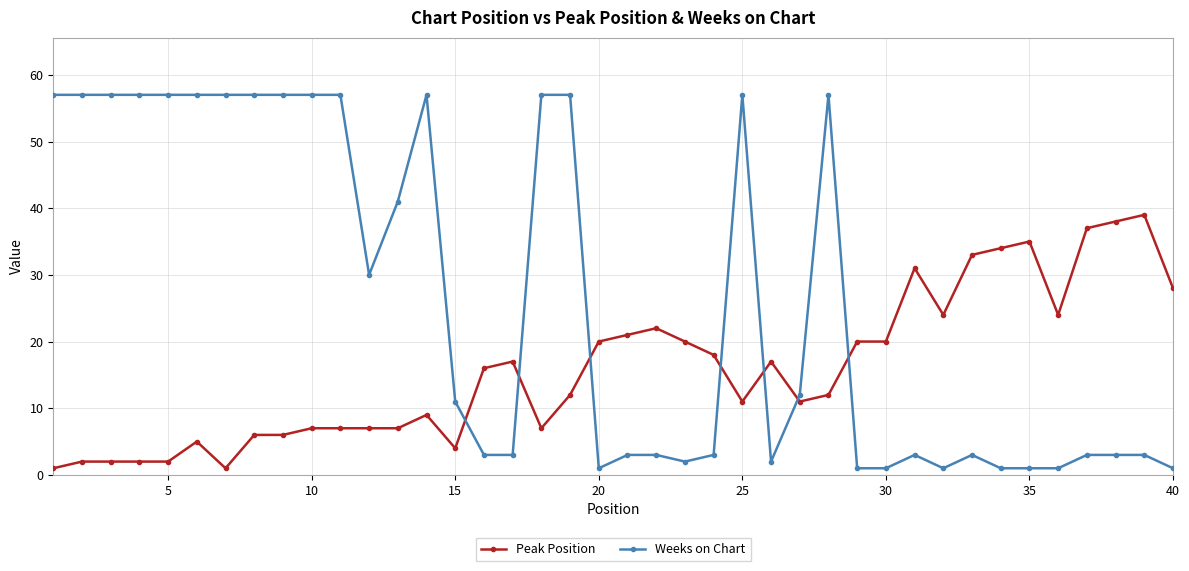

Which series ends up on top after the final intersection of Weeks on Chart and Peak Position?

Peak Position